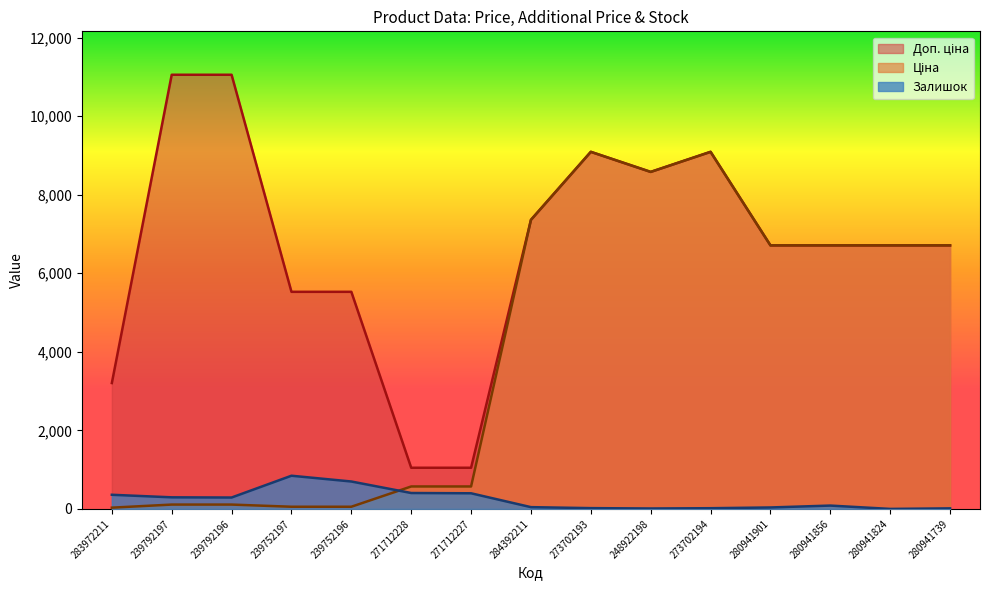

Which category has the highest value in the Залишок series?

239752197